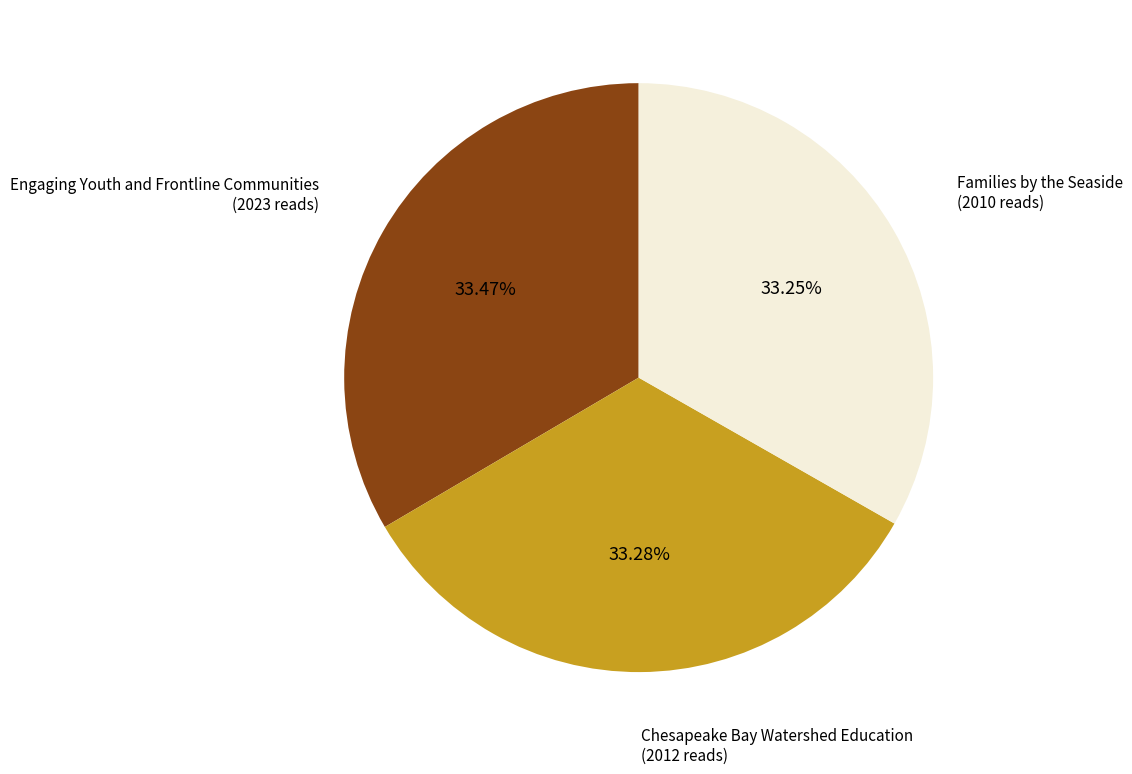

Is the sum of Families by the Seaside and Chesapeake Bay Watershed Education greater than half?

Yes